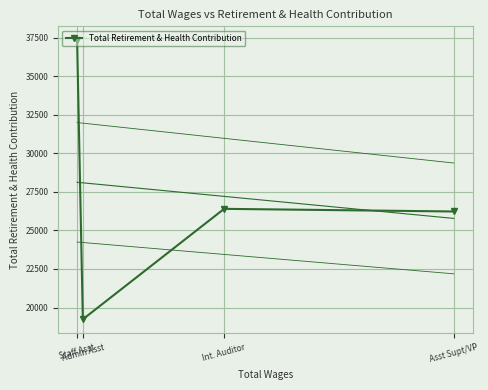

True or false: the data shows 19237 at Admin Asst.

True